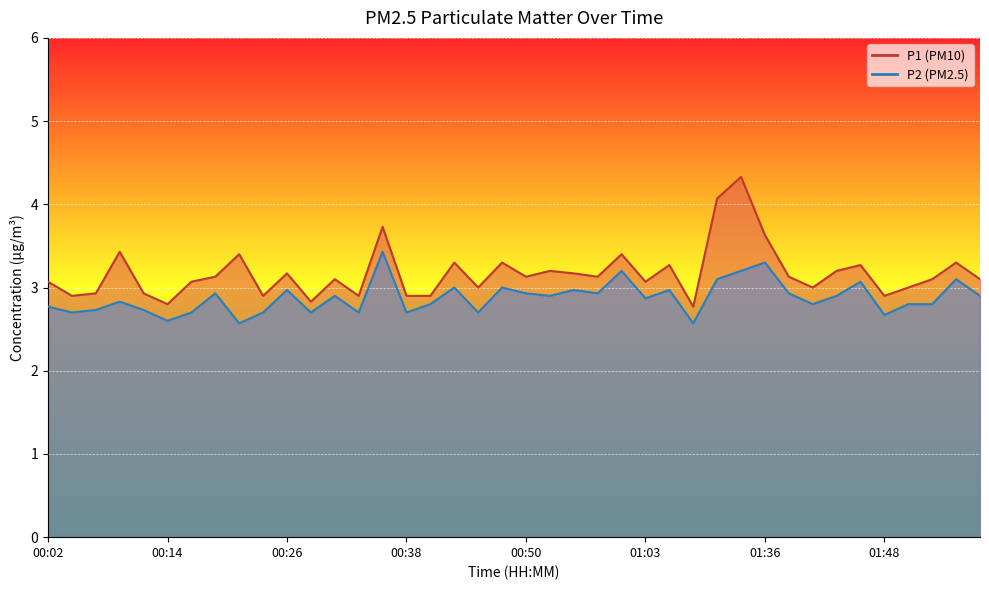

Reading left to right, what are all the values shown in this chart?

P1: 00:02=3.1	00:04=2.9	00:06=2.9	00:09=3.4	00:11=2.9	00:14=2.8	00:16=3.1	00:19=3.1	00:21=3.4	00:23=2.9	00:26=3.2	00:28=2.8	00:31=3.1	00:33=2.9	00:36=3.7	00:38=2.9	00:41=2.9	00:43=3.3	00:45=3.0	00:48=3.3	00:50=3.1	00:53=3.2	00:55=3.2	00:58=3.1	01:00=3.4	01:03=3.1	01:17=3.3	01:25=2.8	01:31=4.1	01:33=4.3	01:36=3.6	01:38=3.1	01:41=3.0	01:43=3.2	01:46=3.3	01:48=2.9	01:51=3.0	01:53=3.1	01:56=3.3	01:58=3.1
P2: 00:02=2.8	00:04=2.7	00:06=2.7	00:09=2.8	00:11=2.7	00:14=2.6	00:16=2.7	00:19=2.9	00:21=2.6	00:23=2.7	00:26=3.0	00:28=2.7	00:31=2.9	00:33=2.7	00:36=3.4	00:38=2.7	00:41=2.8	00:43=3.0	00:45=2.7	00:48=3.0	00:50=2.9	00:53=2.9	00:55=3.0	00:58=2.9	01:00=3.2	01:03=2.9	01:17=3.0	01:25=2.6	01:31=3.1	01:33=3.2	01:36=3.3	01:38=2.9	01:41=2.8	01:43=2.9	01:46=3.1	01:48=2.7	01:51=2.8	01:53=2.8	01:56=3.1	01:58=2.9